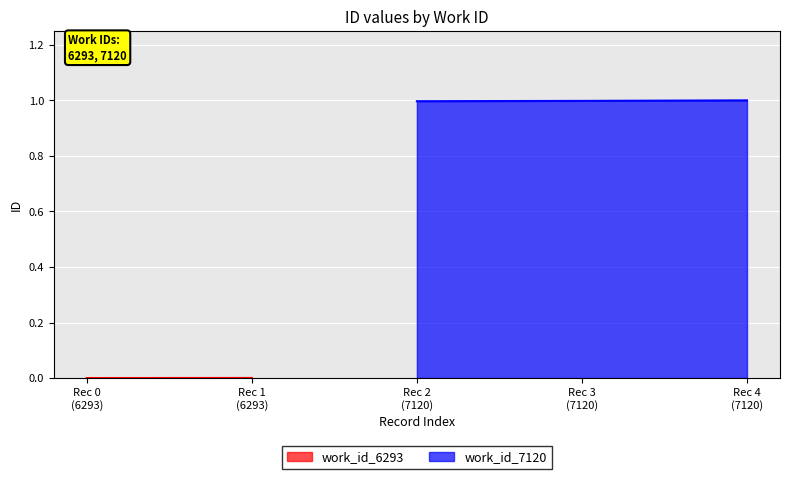

True or false: the data shows 1.4 at Rec 2 (7120).

False